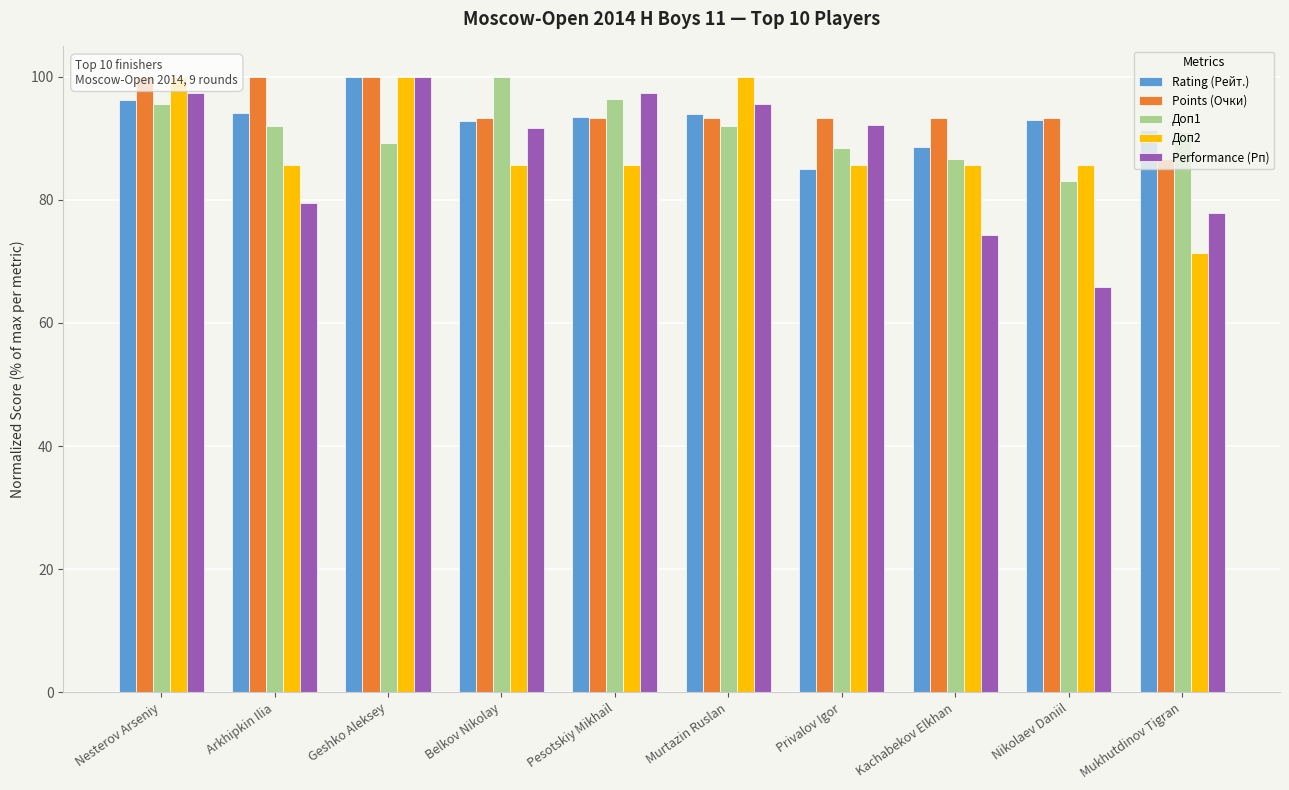

What is the approximate value of Доп2 at Murtazin Ruslan?

100.0